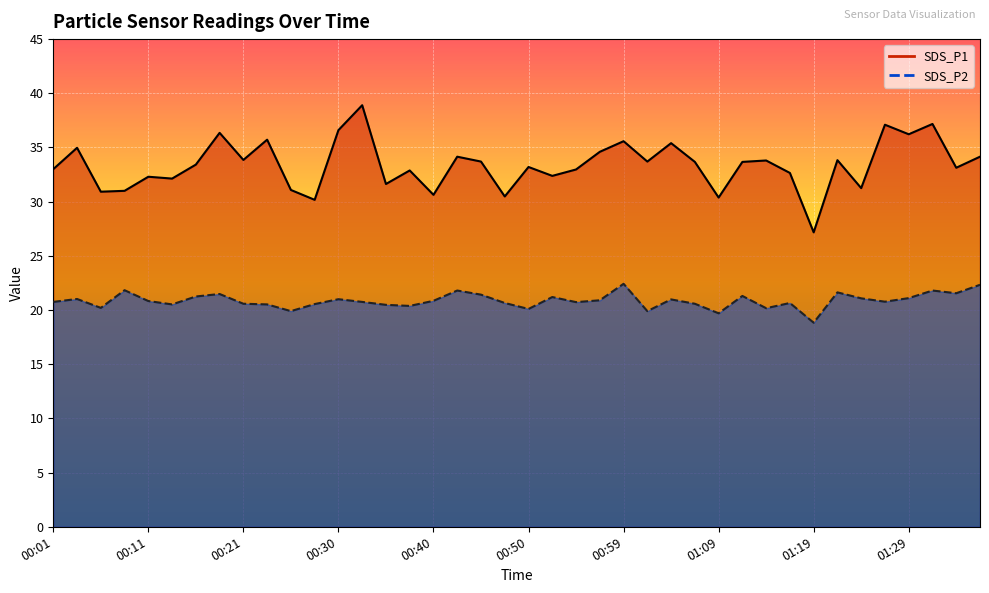

What is the difference between the highest and lowest values at 00:21?

13.3